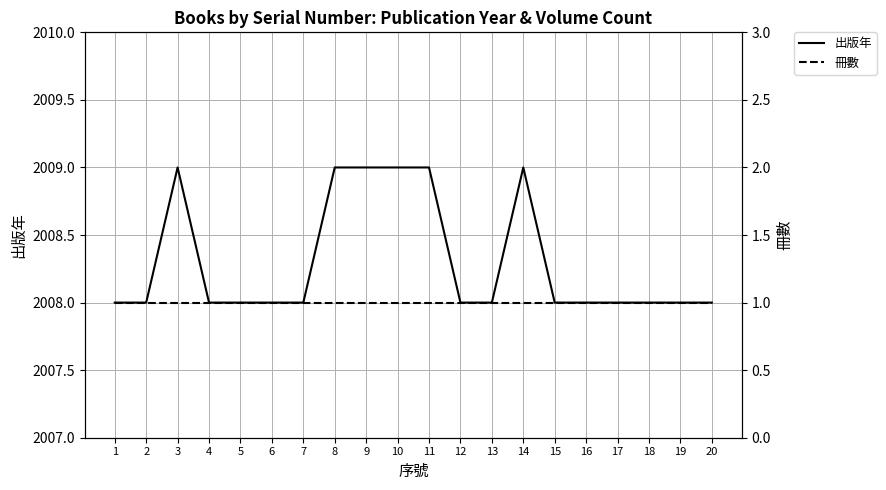

What is the sum of the 出版年 values at 8 and 19?

4017